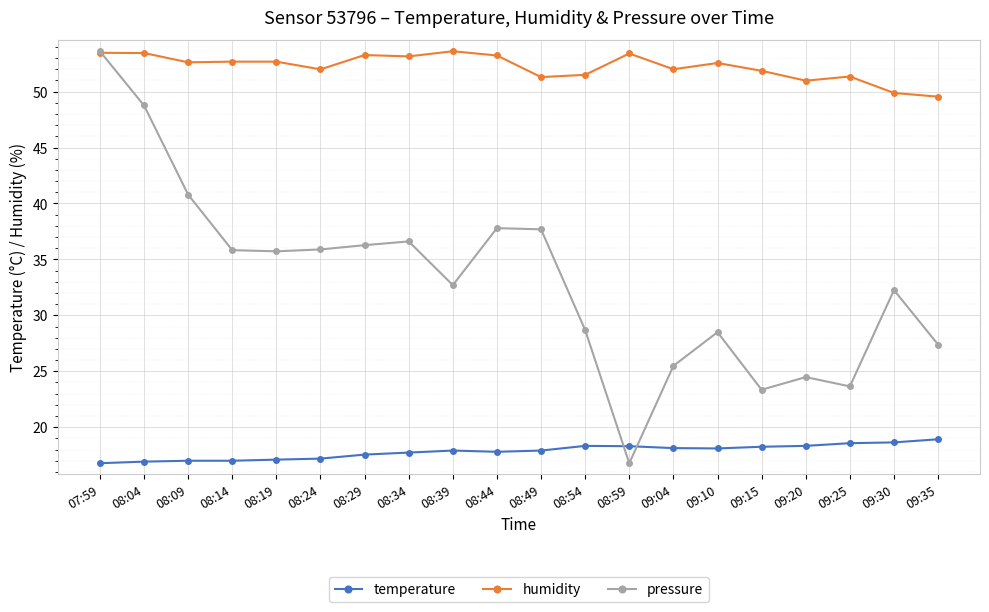

What is the smallest value displayed?

16.8